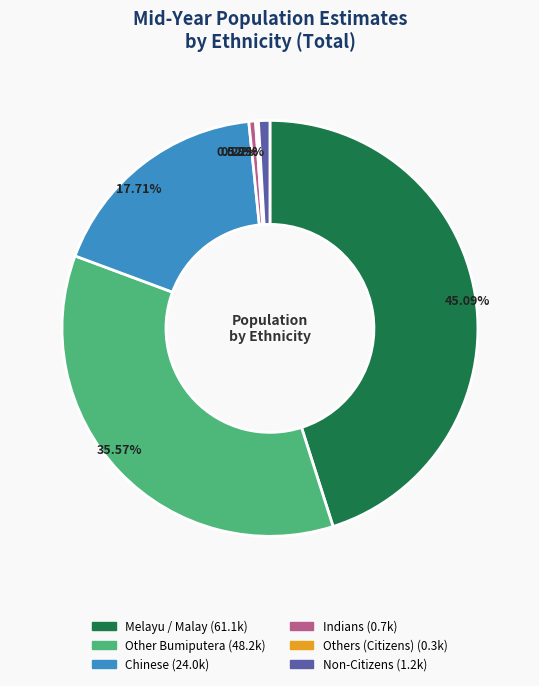

What is the largest slice in the pie chart?

Melayu / Malay